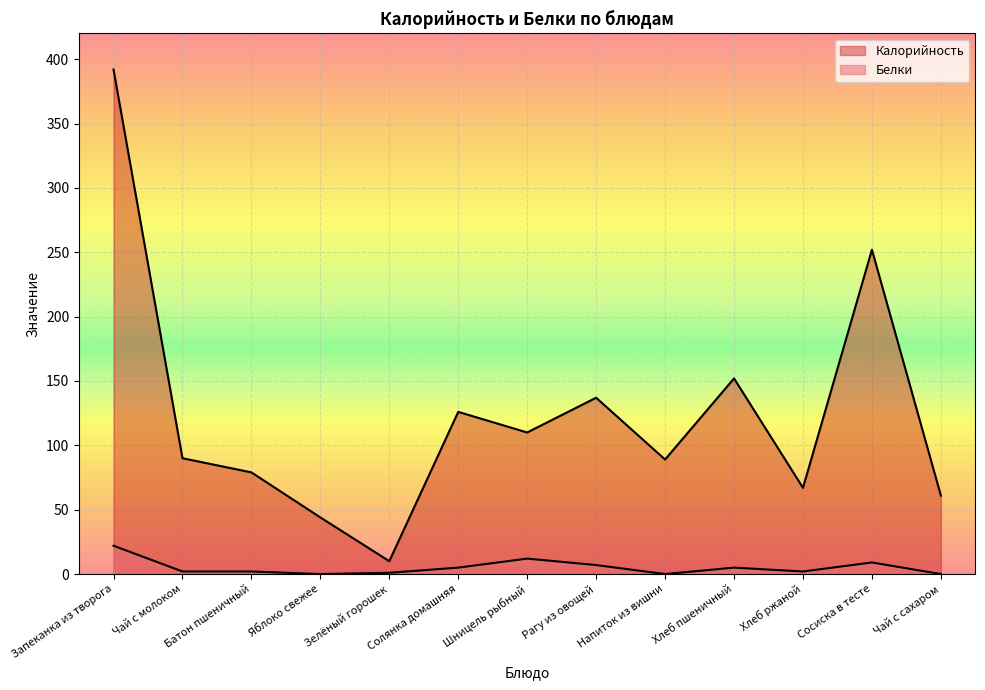

What is the value of the Калорийность point at the 5th from the left?

10